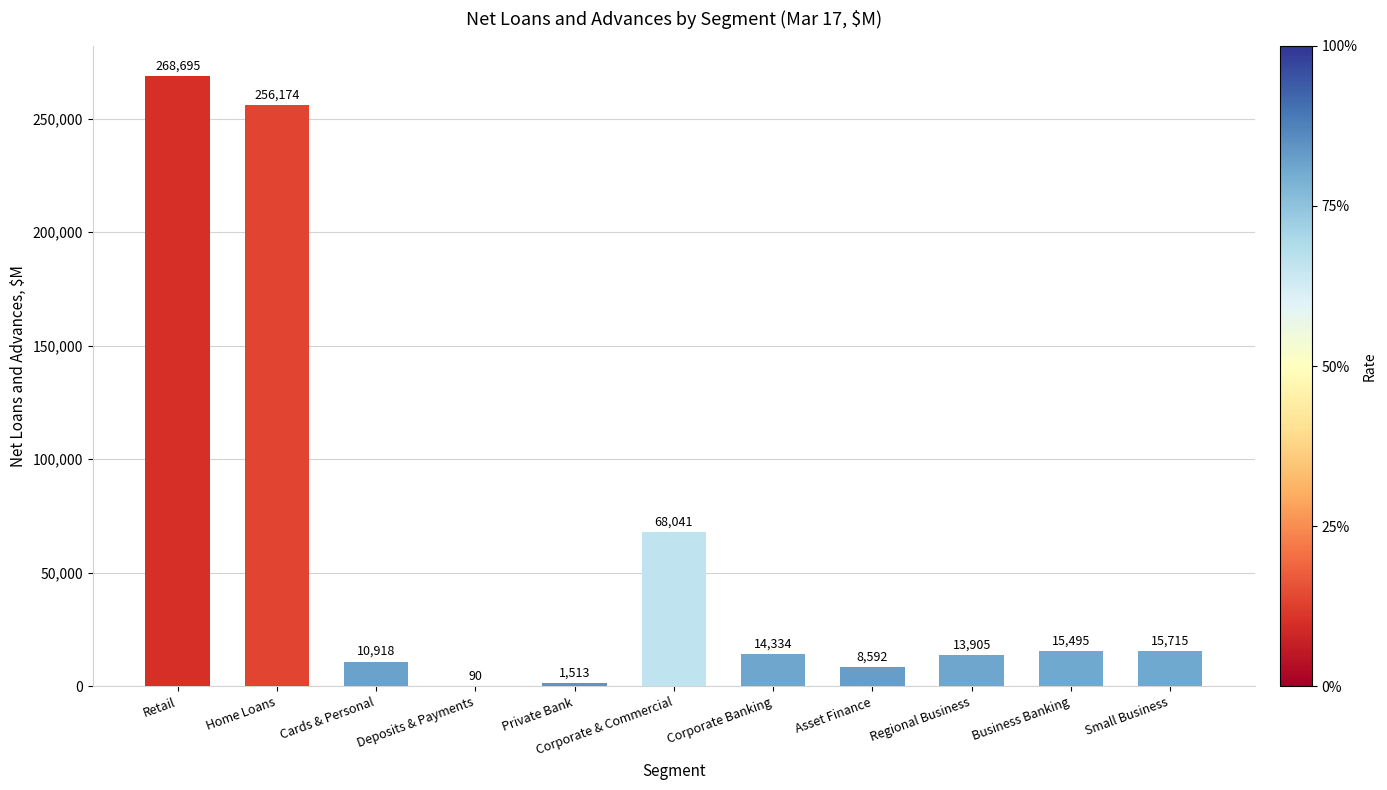

Which has a higher value, Cards & Personal or Corporate Banking?

Corporate Banking